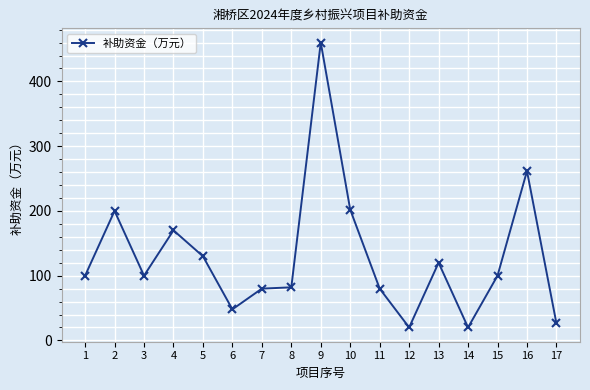

Which has a higher value, 5 or 11?

5